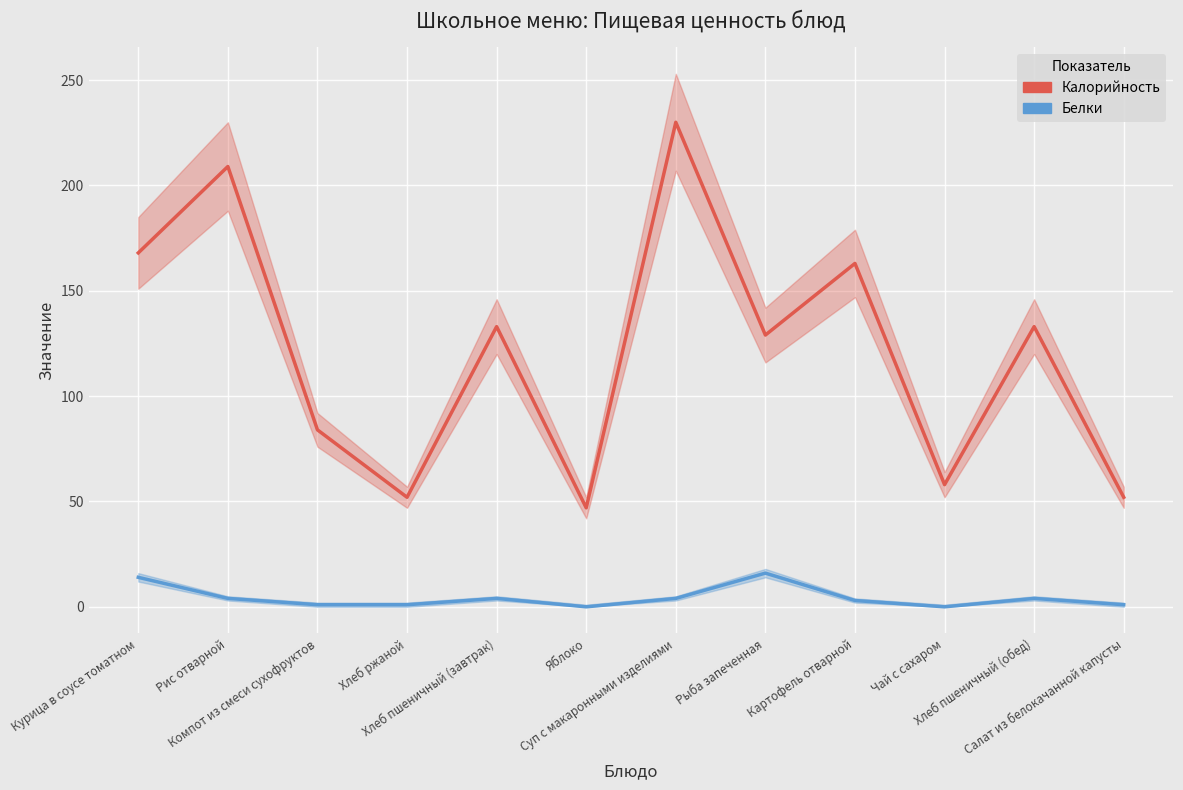

Rank the series by their maximum value, from highest to lowest.

Калорийность, Белки